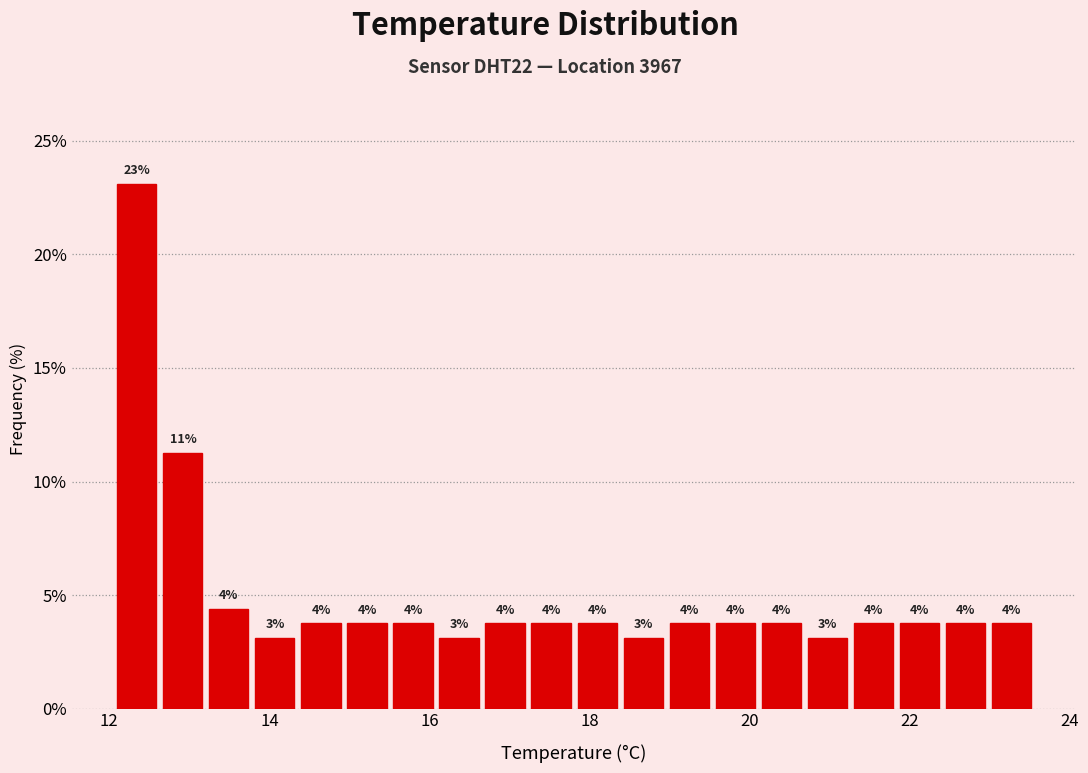

Around what value on the x-axis is the tallest bar? Give the approximate position of its centre, as read against the axis.

12.4